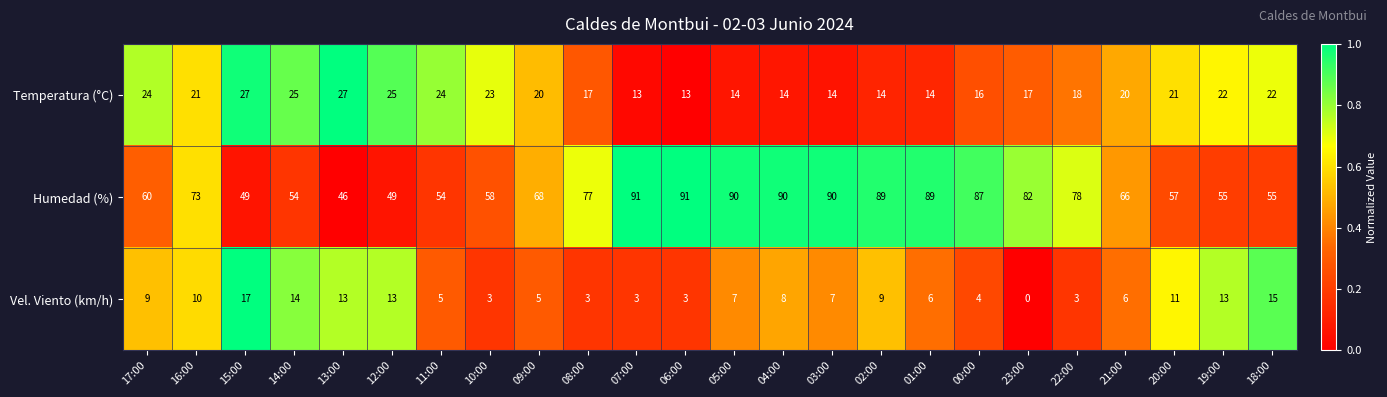

The value of Temperatura (°C) at 05:00 is 24. True or false?

False